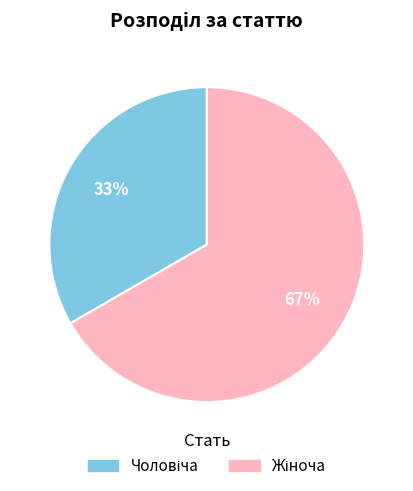

Does any single category account for the majority?

Yes